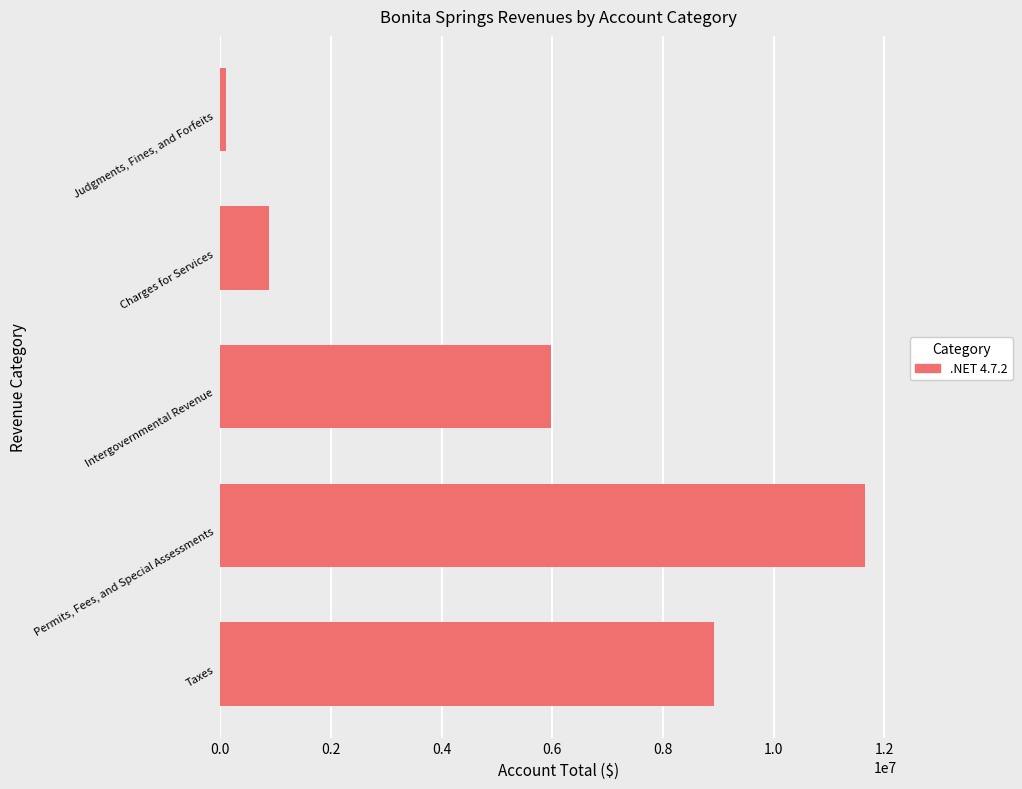

List the labels in order of value, largest first.

Permits, Fees, and Special Assessments, Taxes, Intergovernmental Revenue, Charges for Services, Judgments, Fines, and Forfeits